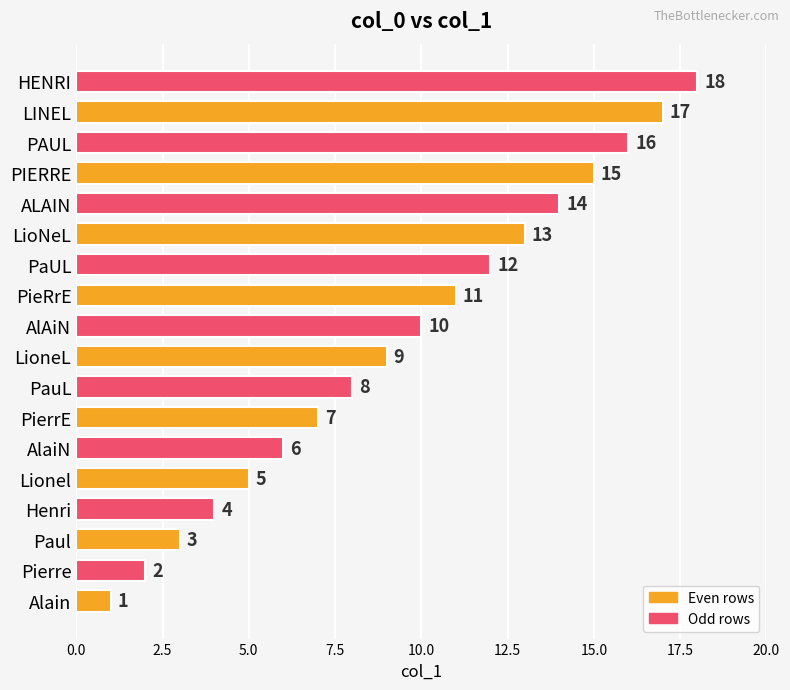

How many bars are there in total?

18